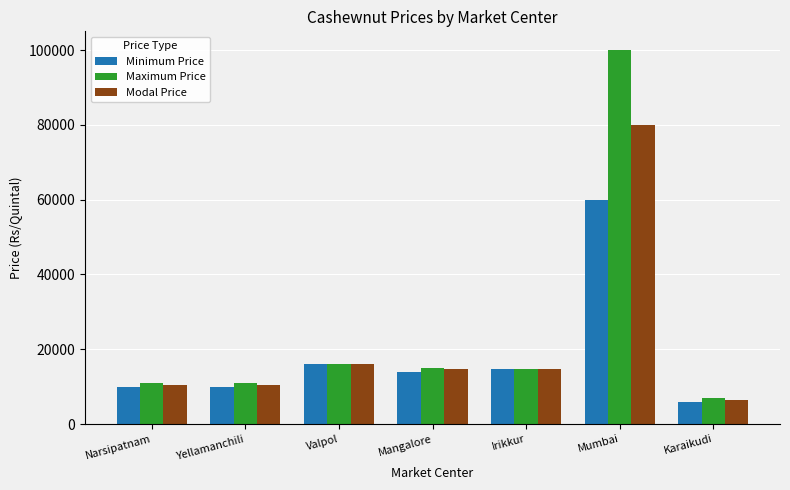

Rank the series at Mumbai from lowest to highest value.

Minimum Price, Modal Price, Maximum Price